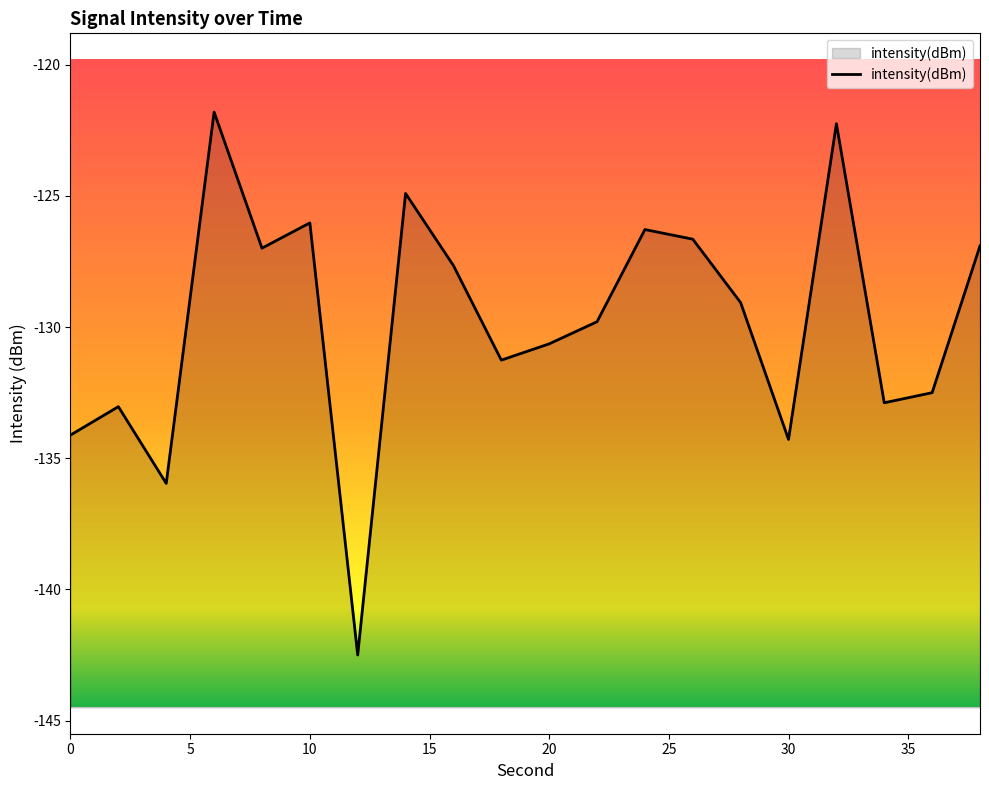

How many data points does each series have?

20